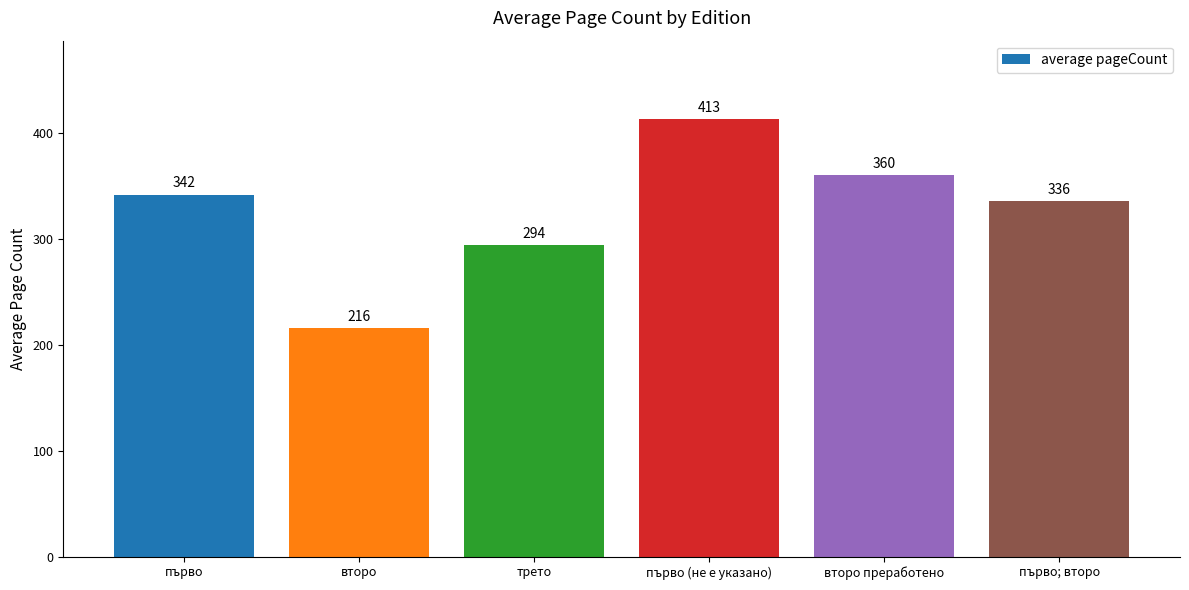

Reading left to right, list all the values displayed in this chart.

първо=342	второ=216	трето=294	първо (не е указано)=413	второ преработено=360	първо; второ=336